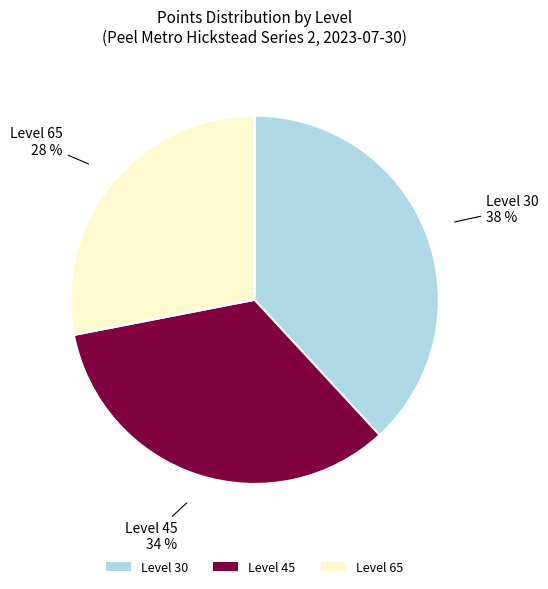

To the nearest percent, what portion does Level 30 represent?

38%